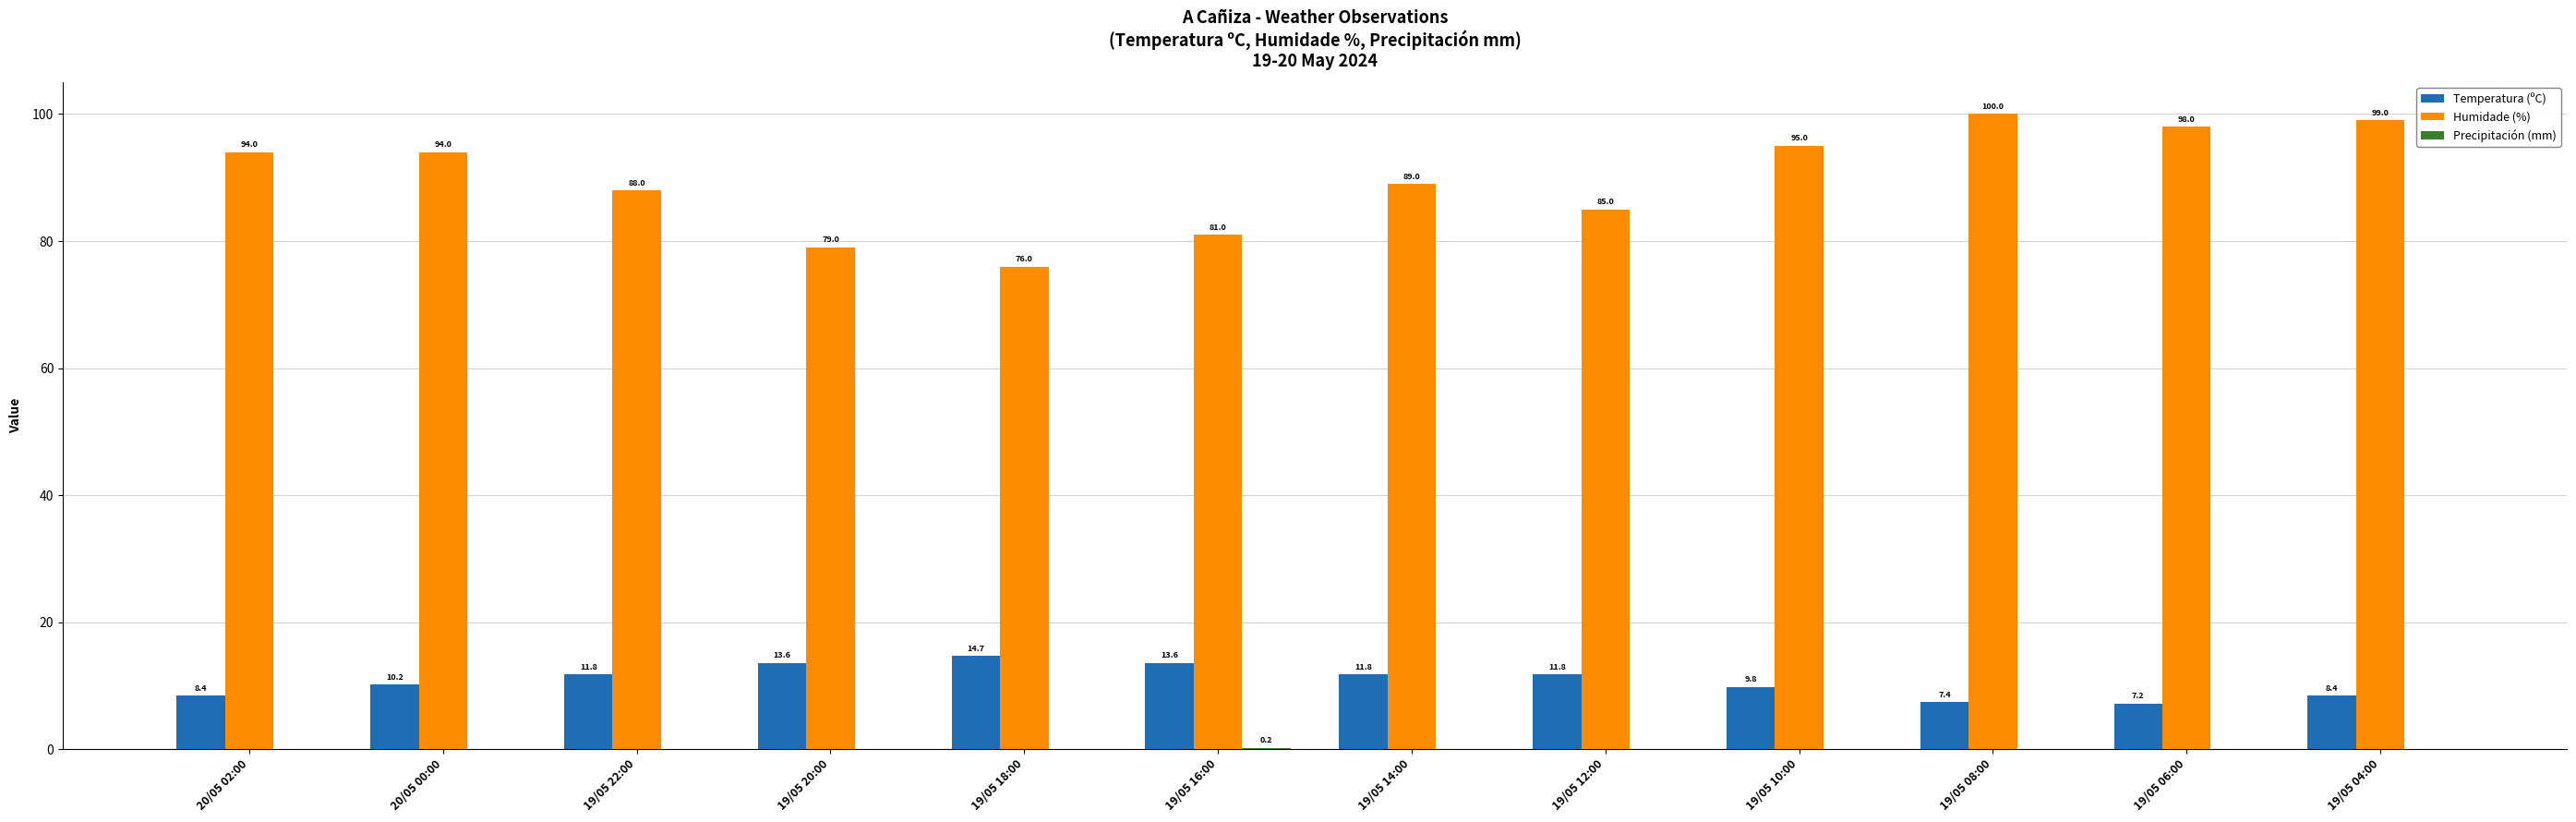

Which series changed the most between 20/05 02:00 and 19/05 08:00?

Humidade (%)